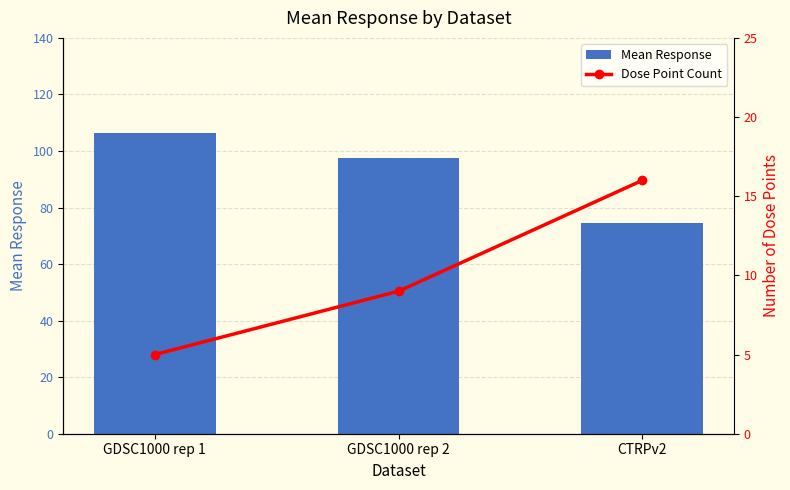

Rank the series by their average value, from lowest to highest.

Dose Point Count, Mean Response